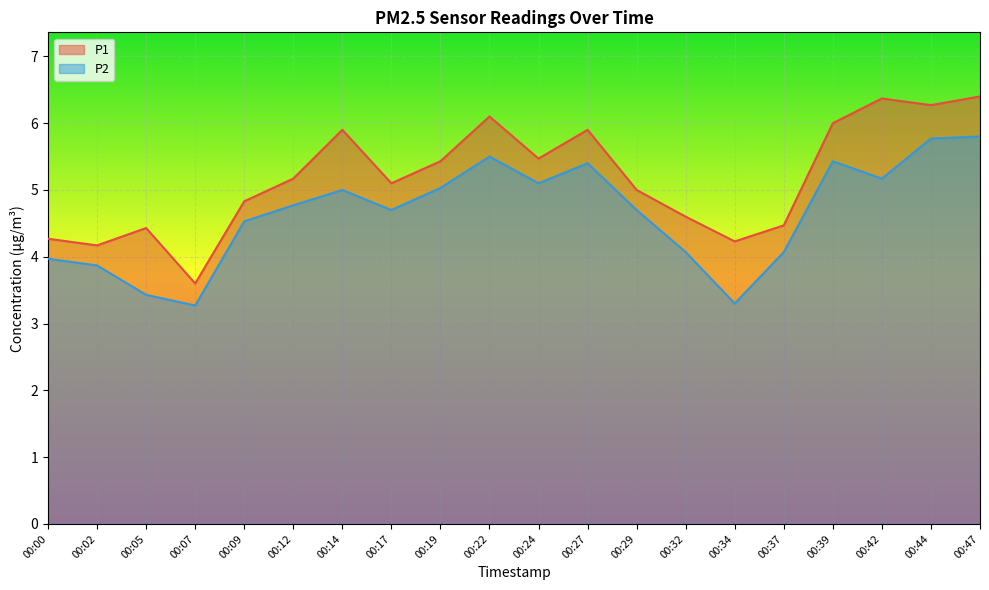

Is it true that P1 equals 6.0 at 00:39?

True